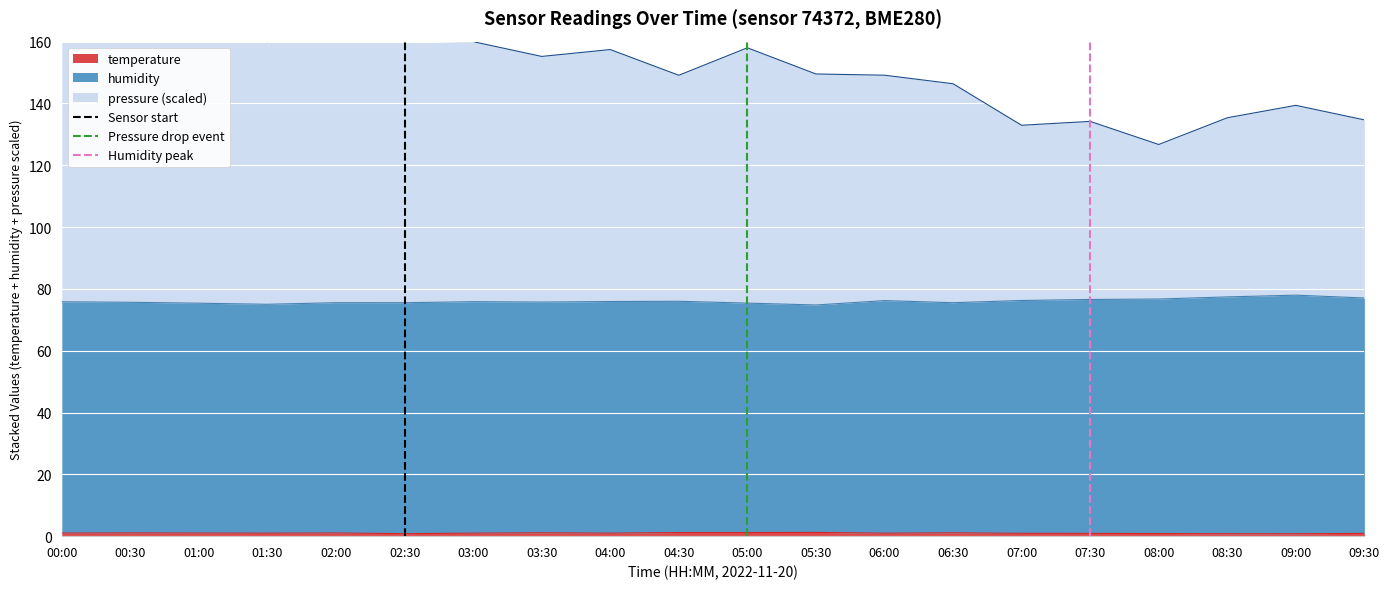

The temperature series shows 1.0 at 01:30. True or false?

True